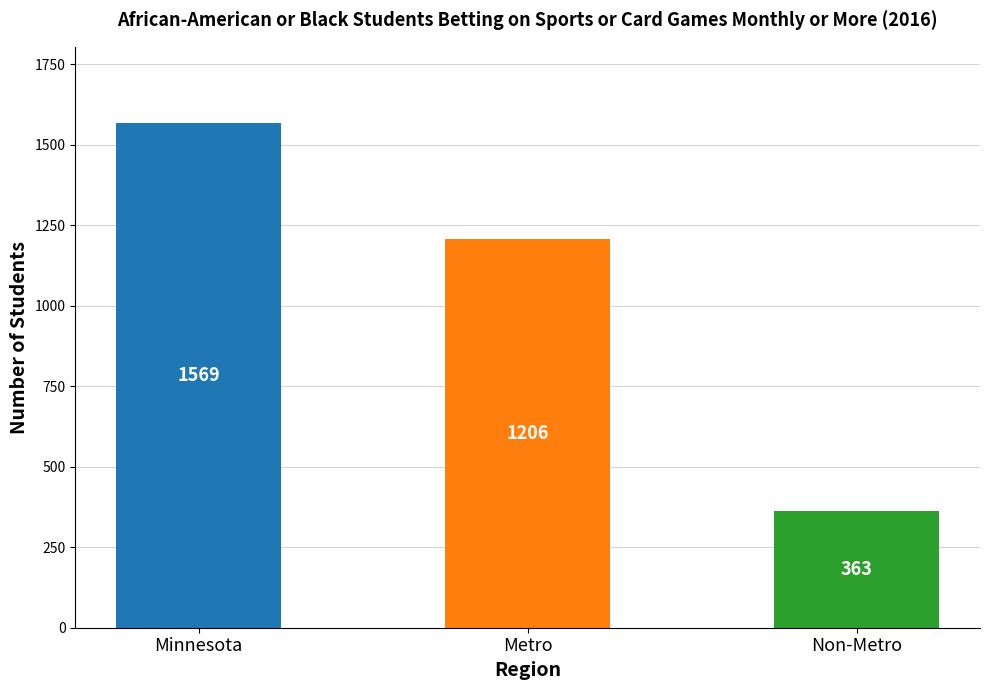

Rank the categories by value from lowest to highest.

Non-Metro, Metro, Minnesota